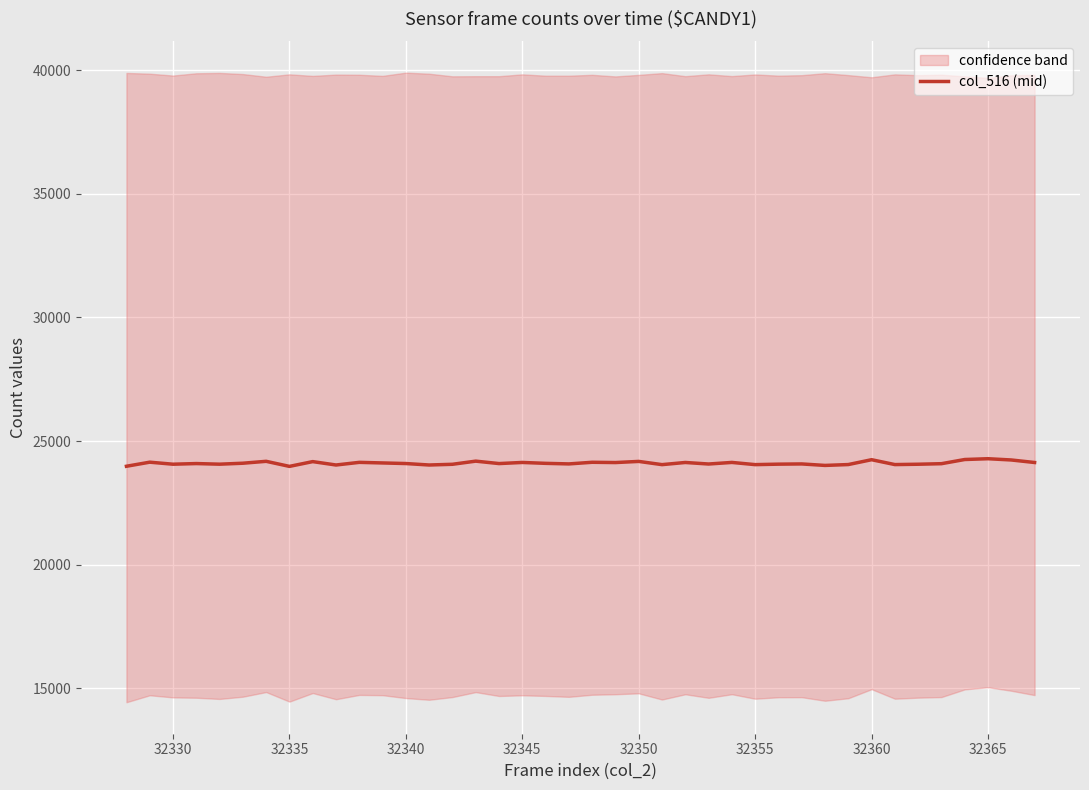

What is the maximum value shown in the chart?

24285